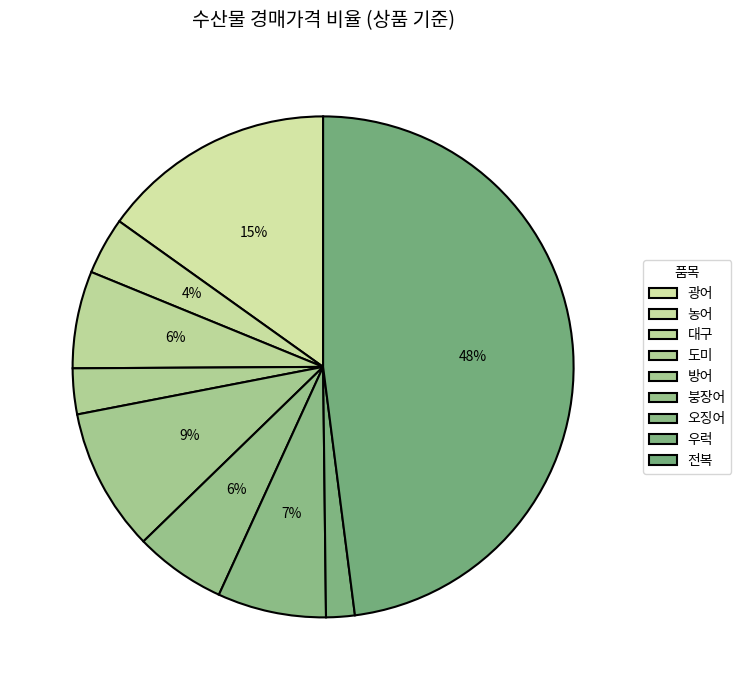

Which slice is the largest?

전복